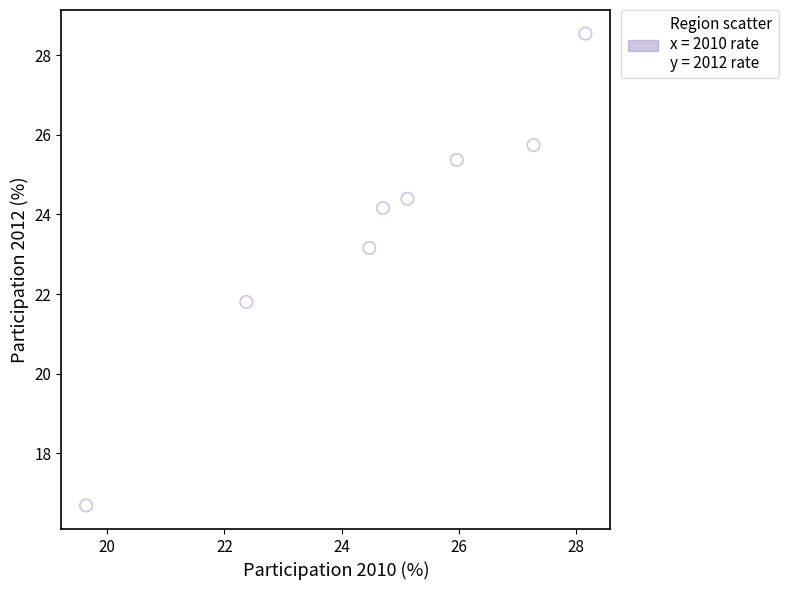

What is the average X value?

24.7